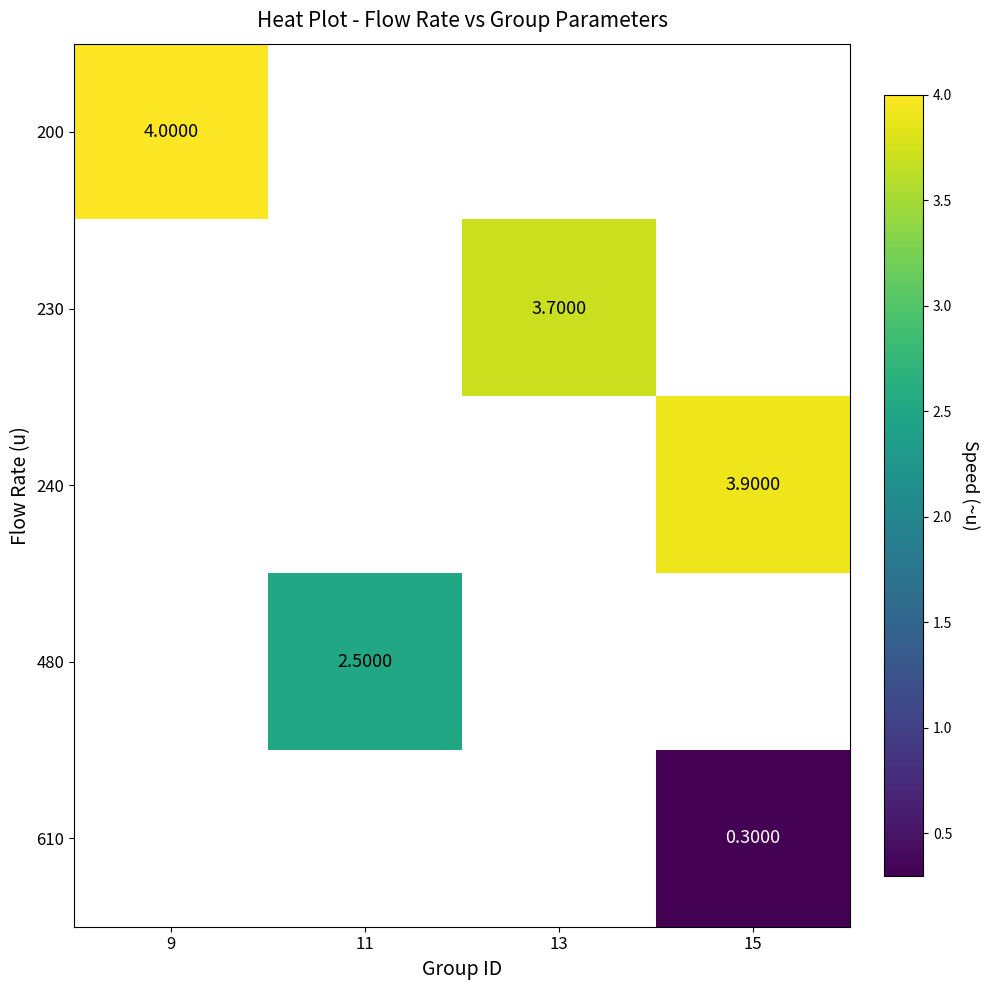

How many positive values does the 610 series have?

1